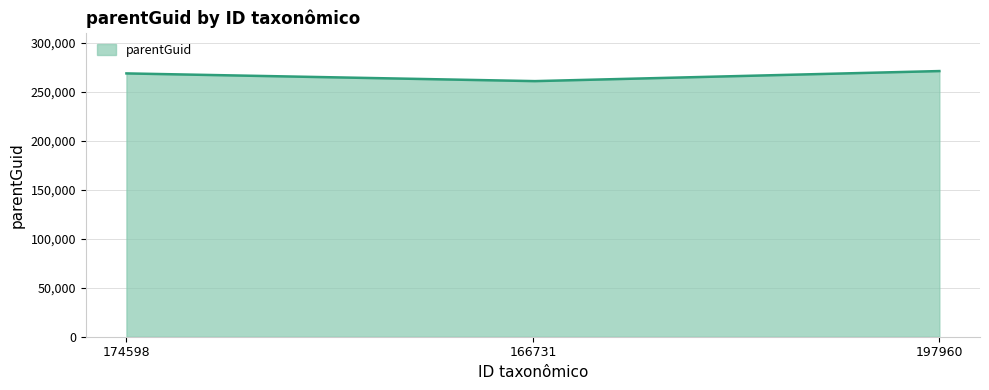

What is the difference between the maximum and minimum values?

10267.2